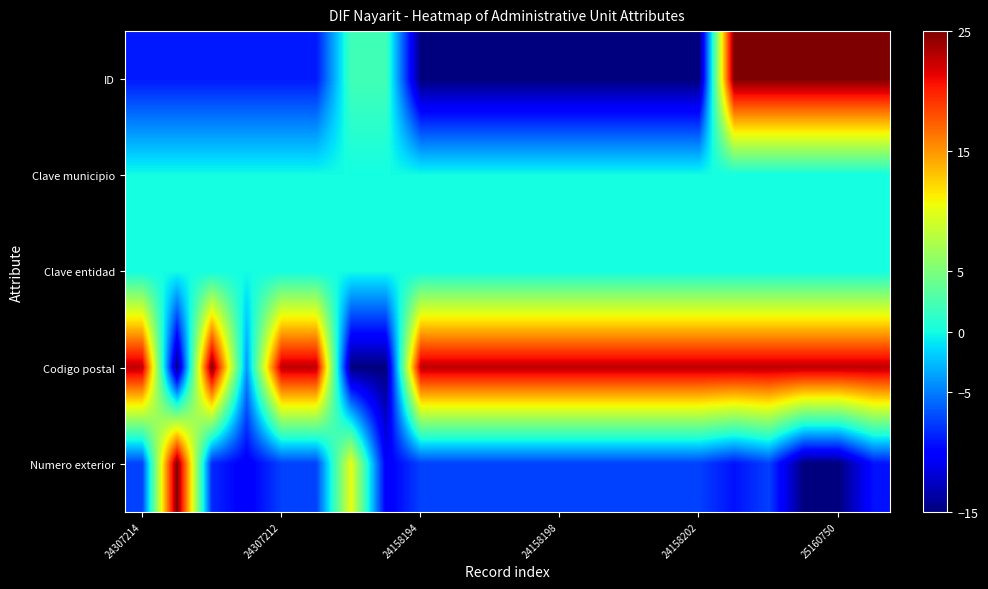

Reading left to right, extract all data points from this chart.

ID: -9.1	-9.1	-9.1	-9.1	-9.1	-9.1	2.2	2.2	-15.0	-15.0	-15.0	-15.0	-15.0	-15.0	-15.0	-15.0	-15.0	25.0	25.0	25.0	25.0	25.0
Clave municipio: 0.0	0.0	0.0	0.0	0.0	0.0	0.0	0.0	0.0	0.0	0.0	0.0	0.0	0.0	0.0	0.0	0.0	0.0	0.0	0.0	0.0	0.0
Clave entidad: 0.0	0.0	0.0	0.0	0.0	0.0	0.0	0.0	0.0	0.0	0.0	0.0	0.0	0.0	0.0	0.0	0.0	0.0	0.0	0.0	0.0	0.0
Codigo postal: 22.8	-15.0	25.0	-4.1	22.8	22.8	-15.0	-15.0	22.8	22.8	22.8	22.8	22.8	22.8	22.8	22.8	22.8	22.8	22.8	22.8	22.8	22.8
Numero exterior: -7.4	25.0	-8.4	-10.5	-7.4	-7.4	10.3	-10.5	-7.4	-7.4	-7.4	-7.4	-7.4	-7.4	-7.4	-7.4	-7.4	-9.3	-7.4	-15.0	-15.0	-9.3